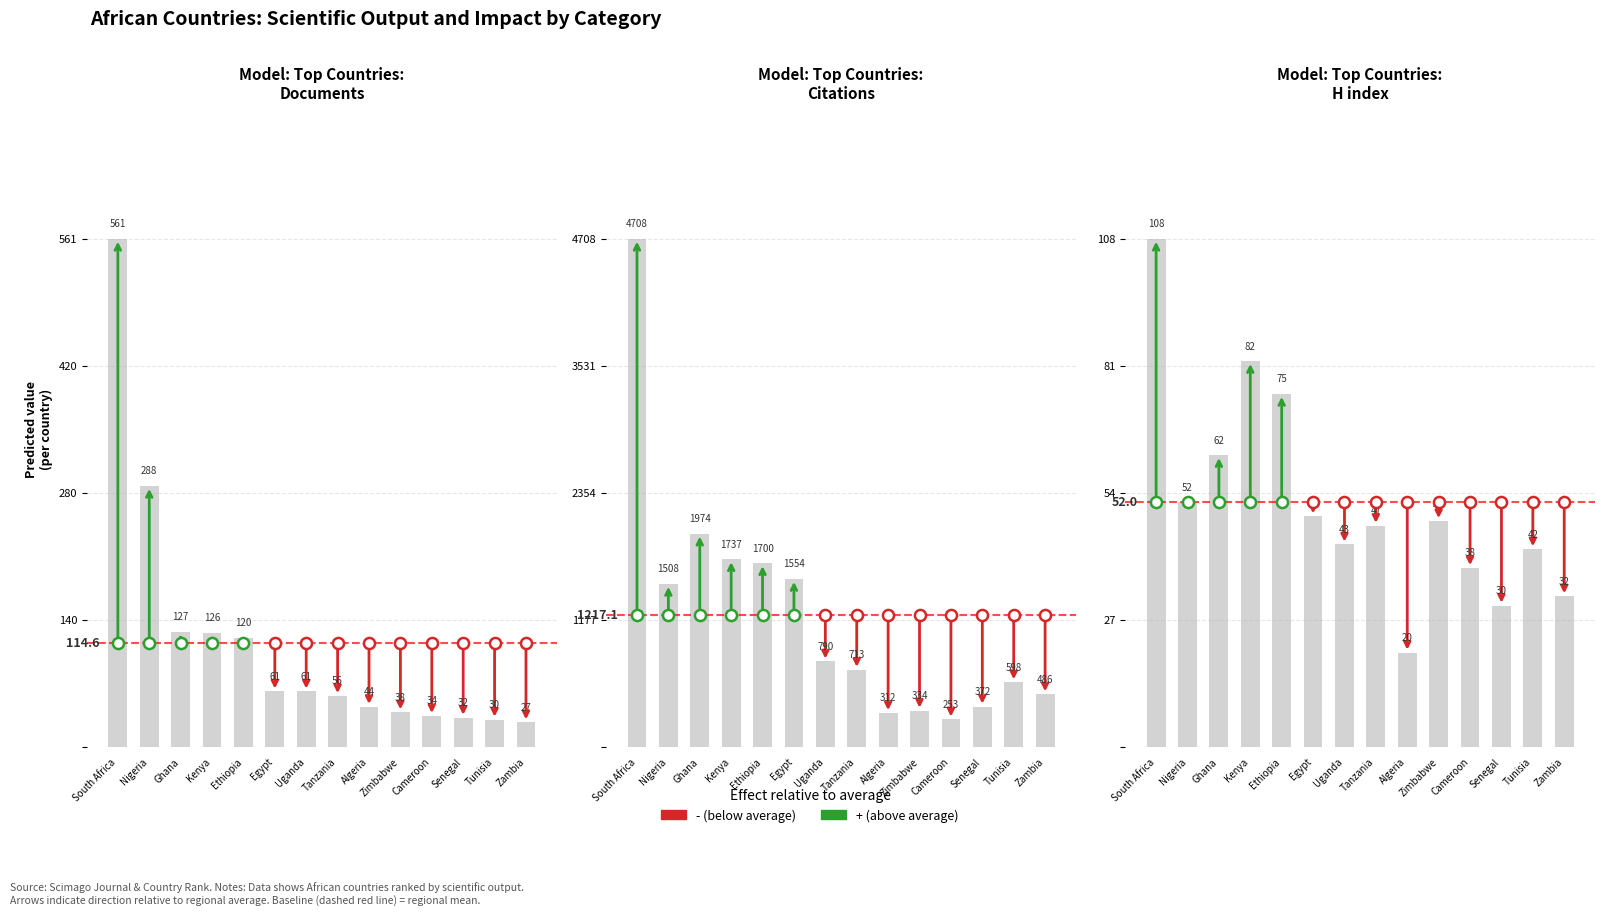

What value does the H index series have at Algeria, to the nearest 5?

20